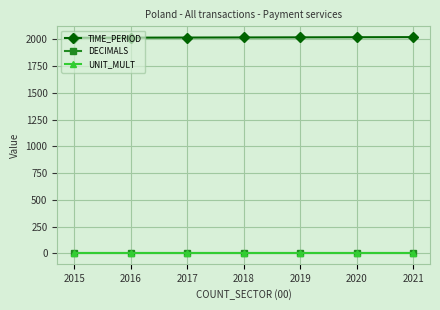

True or false: DECIMALS and TIME_PERIOD intersect in this chart.

False